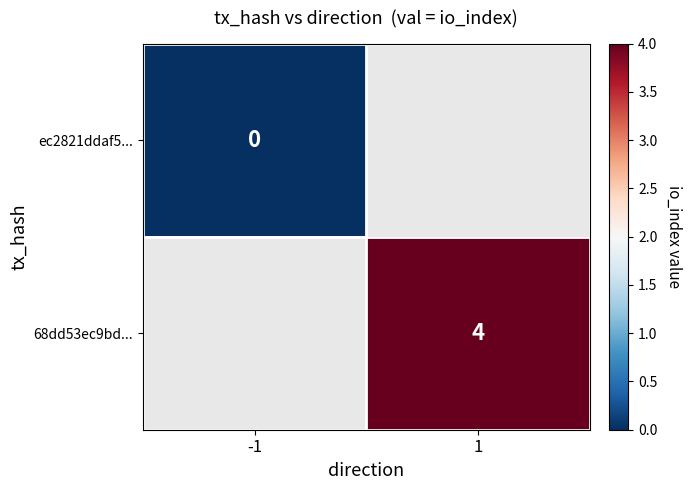

At which category does the chart reach its minimum across all series?

-1